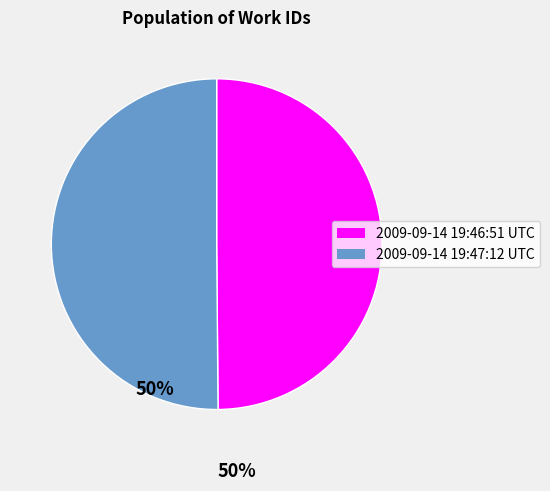

Count the number of slices in the pie.

2